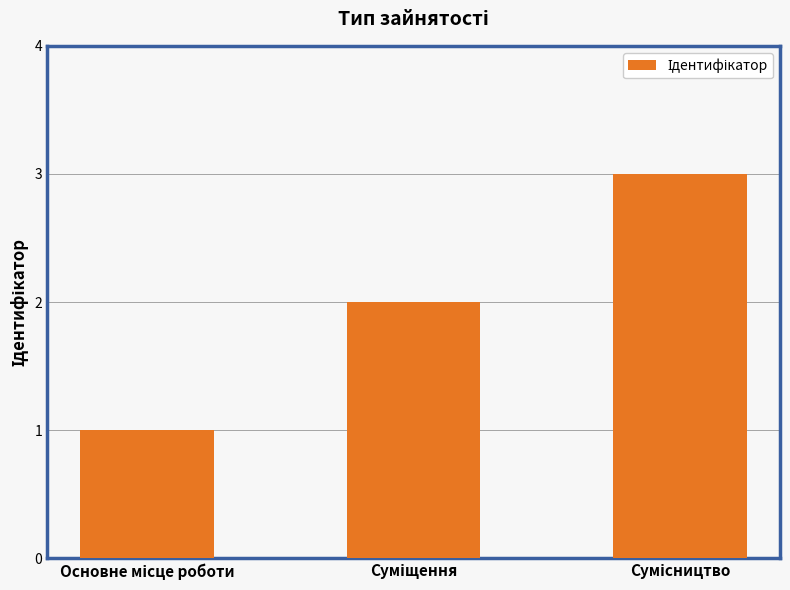

What is the sum of all values?

6